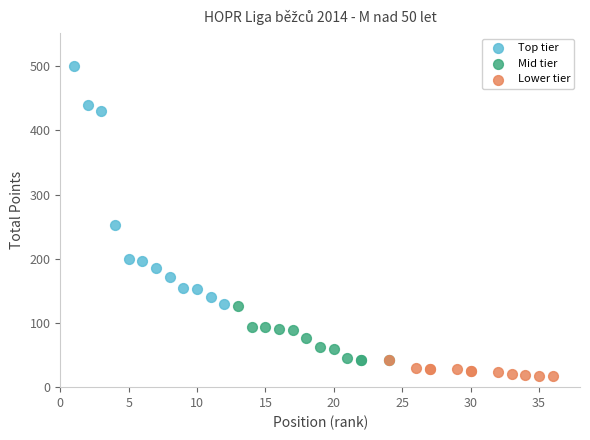

Which series has the widest spread of Y values?

Top tier